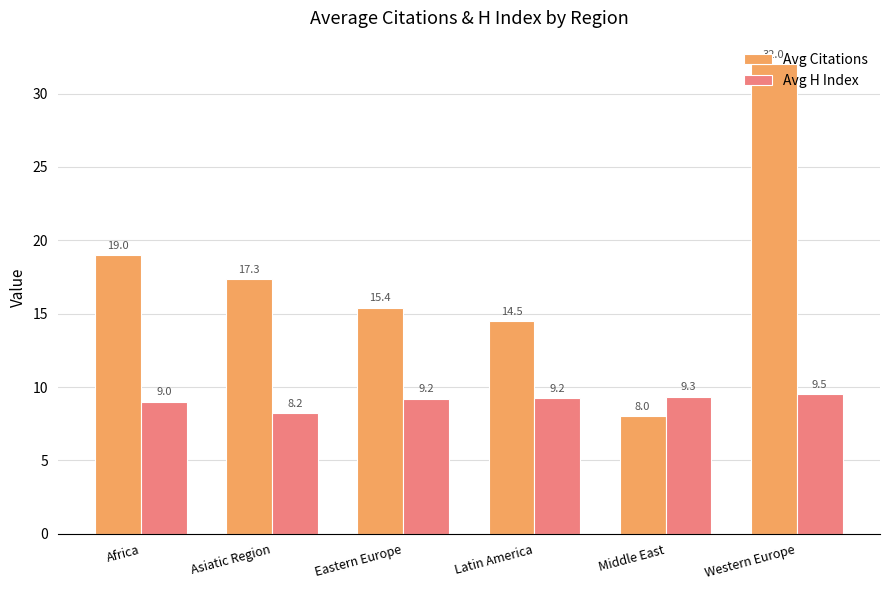

The value of Avg H Index at Western Europe is 9.5. True or false?

True